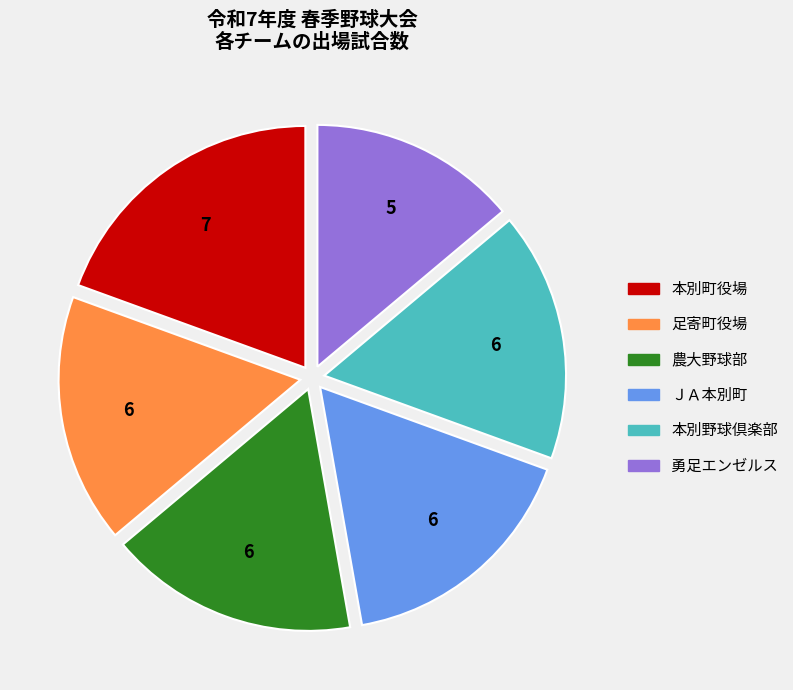

Which slice is the smallest?

勇足エンゼルス